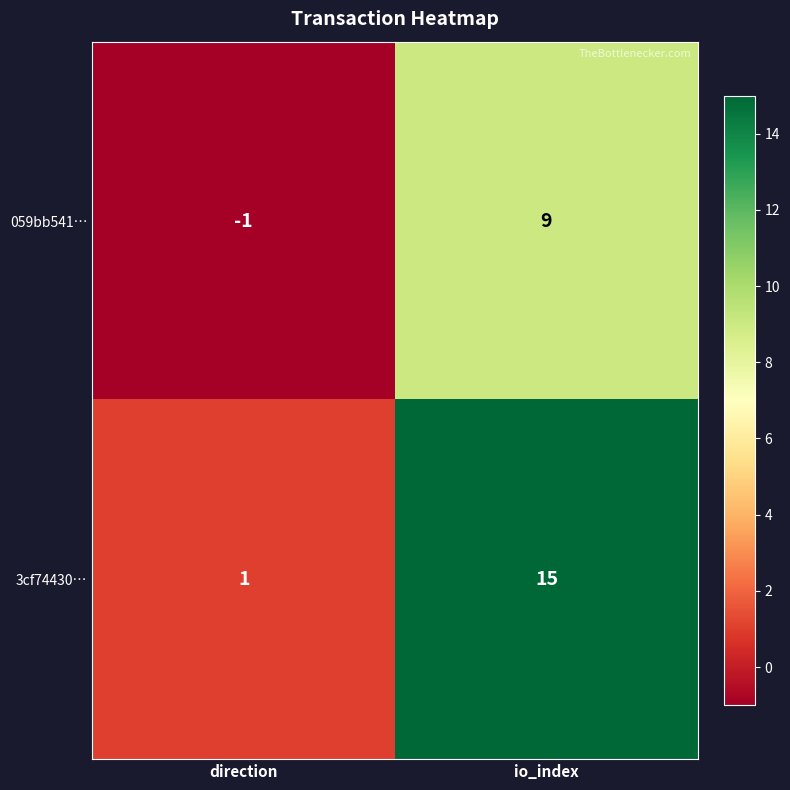

The 059bb541… series shows 9 at io_index. True or false?

True